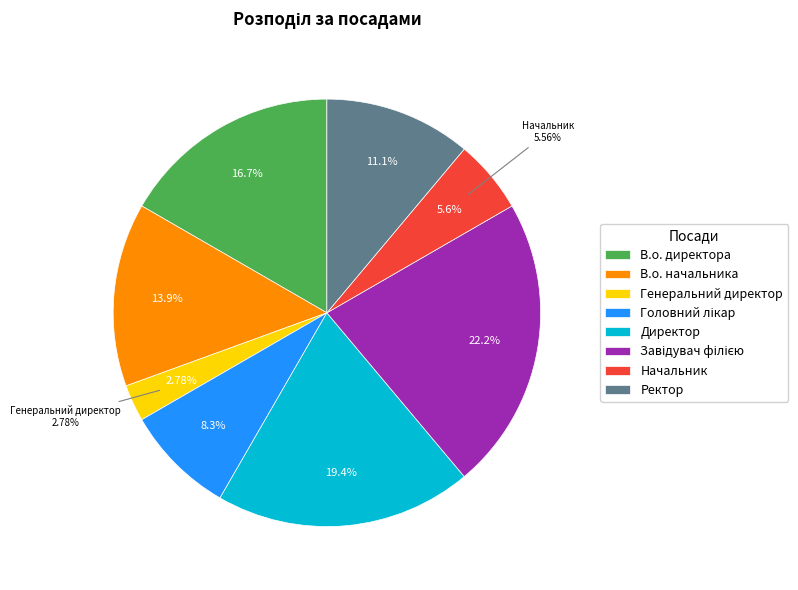

Combined, do Начальник and Генеральний директор account for over 50%?

No